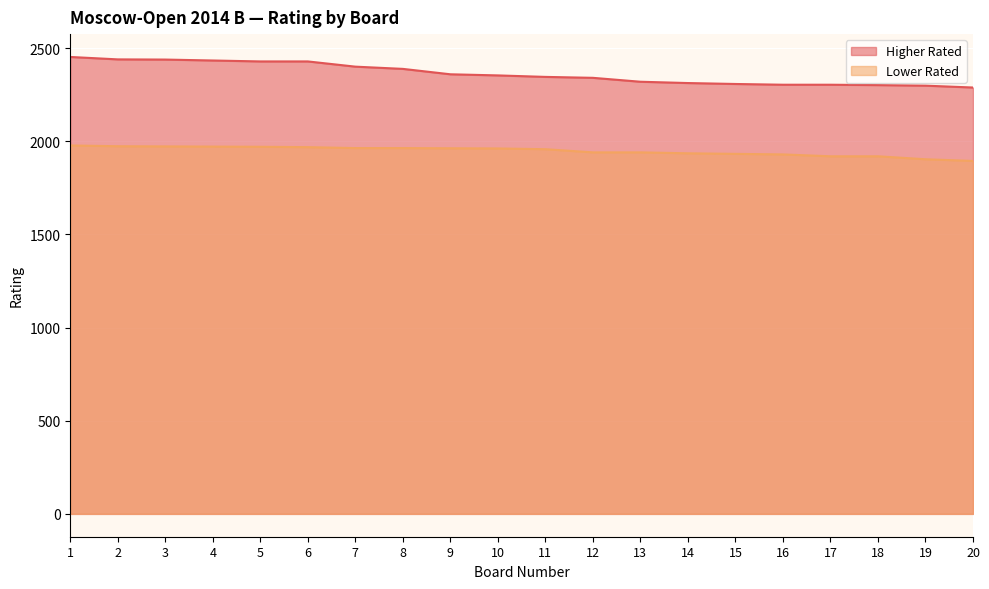

What is the maximum value for Lower Rated?

1977